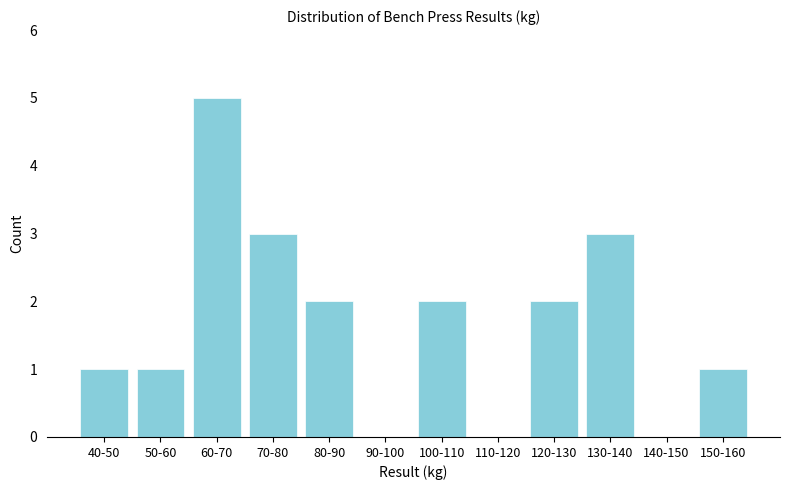

Reading left to right, list all the values displayed in this chart.

40-50=1	50-60=1	60-70=5	70-80=3	80-90=2	90-100=0	100-110=2	110-120=0	120-130=2	130-140=3	140-150=0	150-160=1